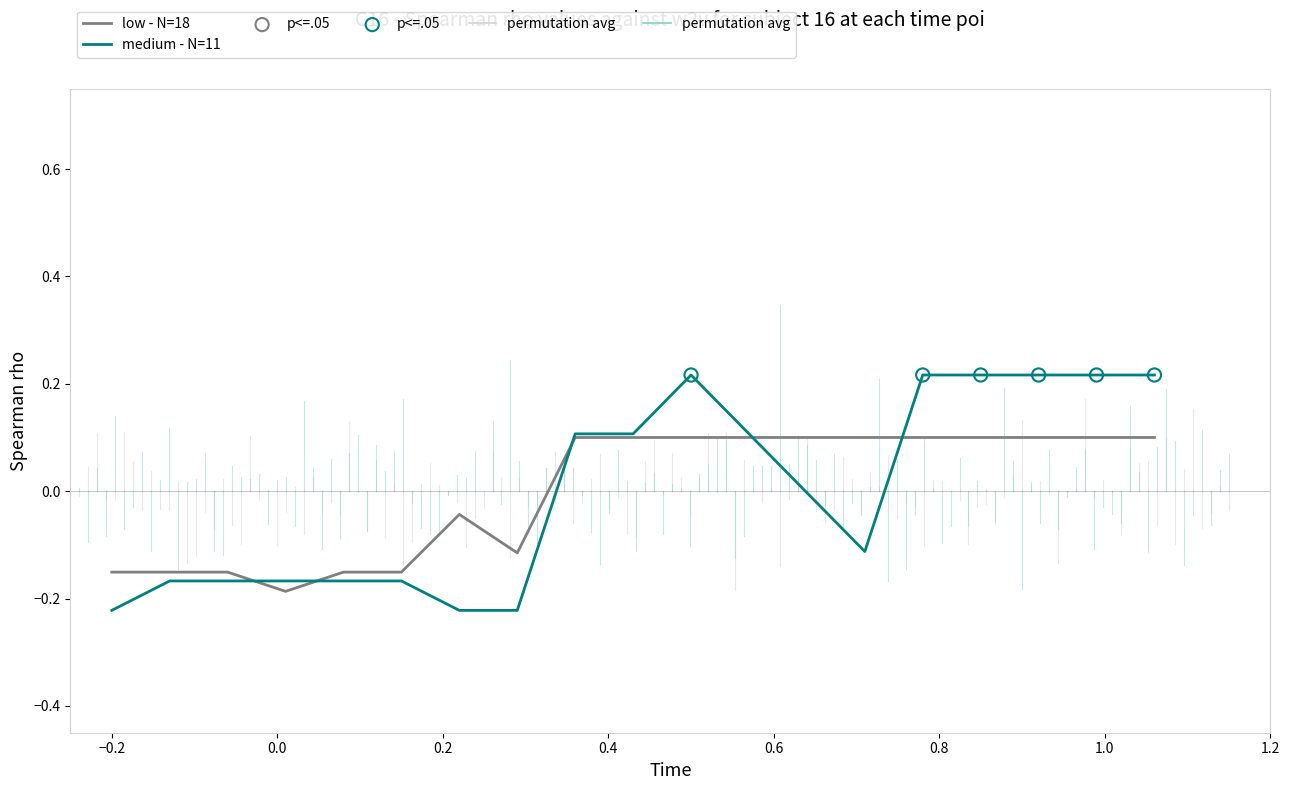

Which series has the widest spread of values?

medium - N=11